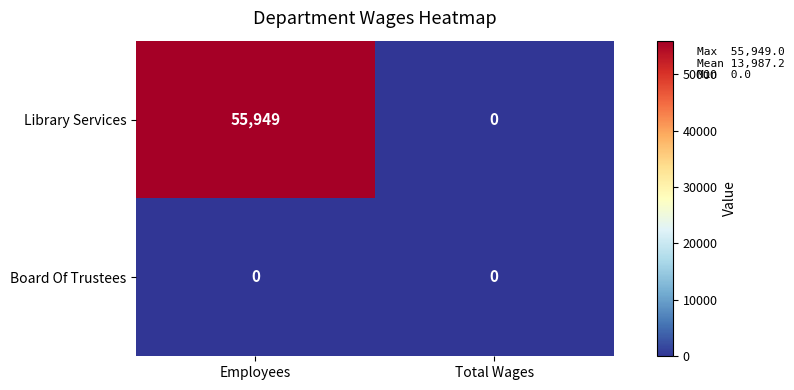

List the labels in order of Library Services value, smallest first.

Total Wages, Employees